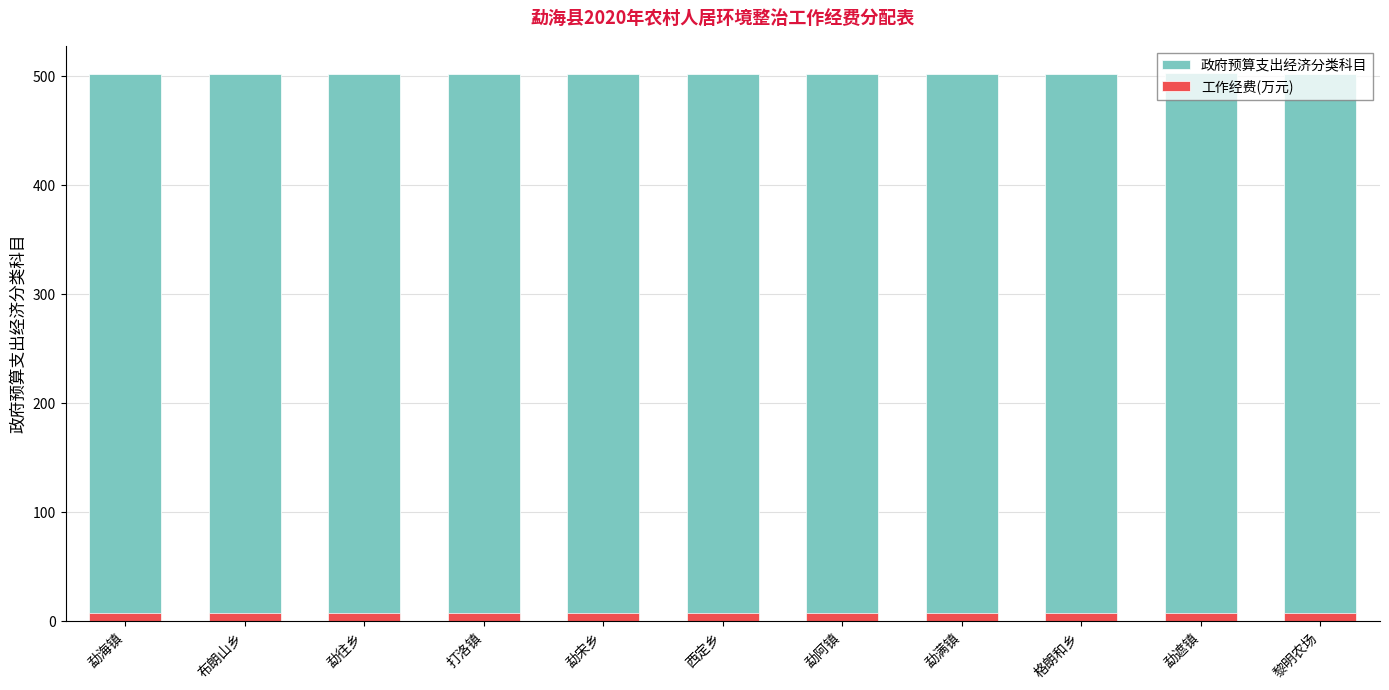

Which has a higher value, 勐阿镇 or 打洛镇?

勐阿镇